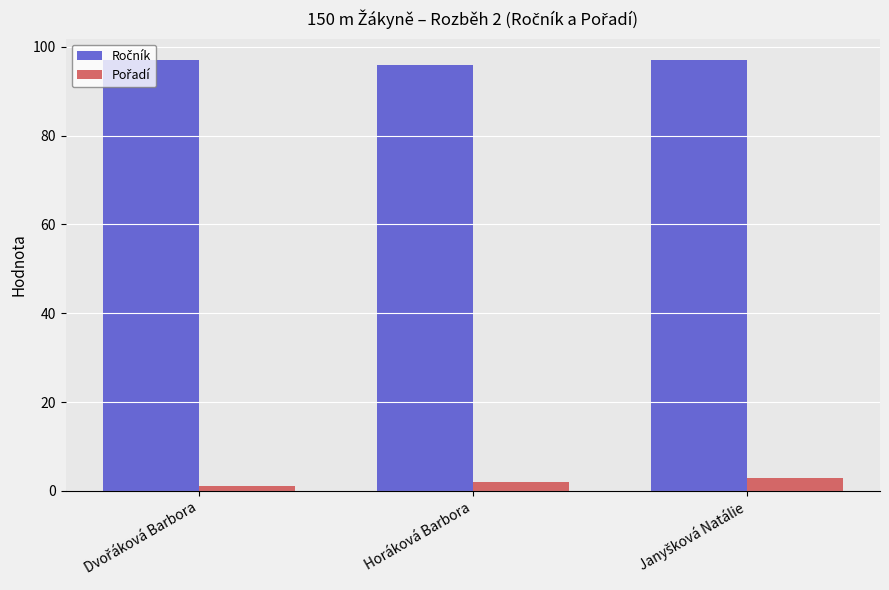

How many series are shown in this chart?

2